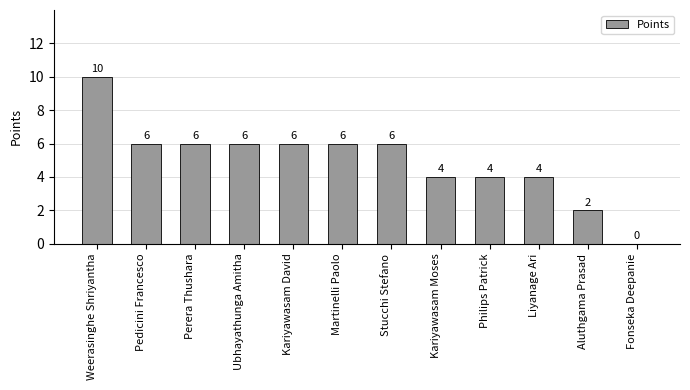

The value at Kariyawasam David is 9. True or false?

False